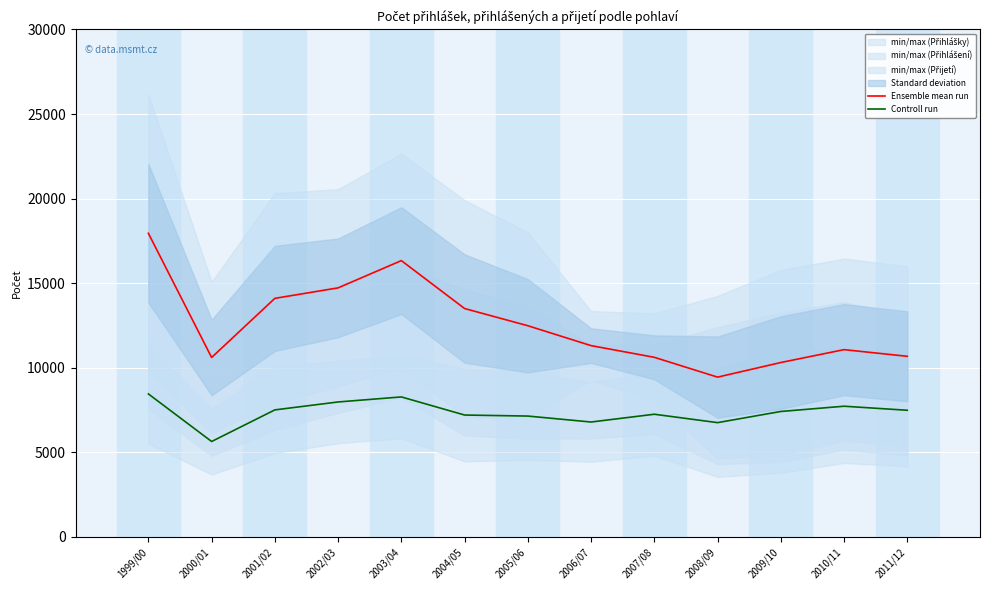

At which category does Ensemble mean run reach its first local valley?

2000/01